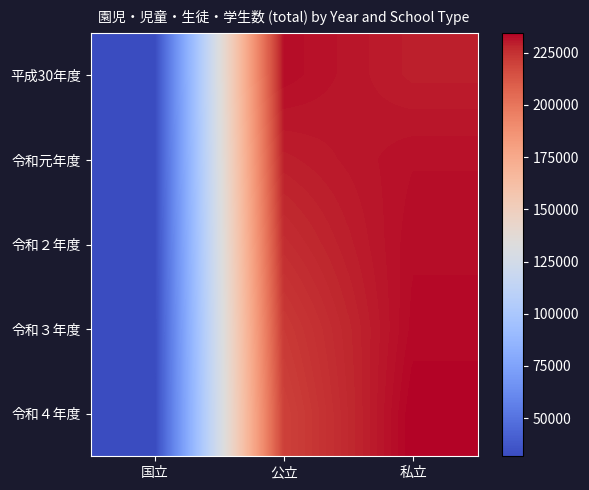

List the series in order of their peak value, highest first.

令和４年度, 令和３年度, 令和２年度, 平成30年度, 令和元年度